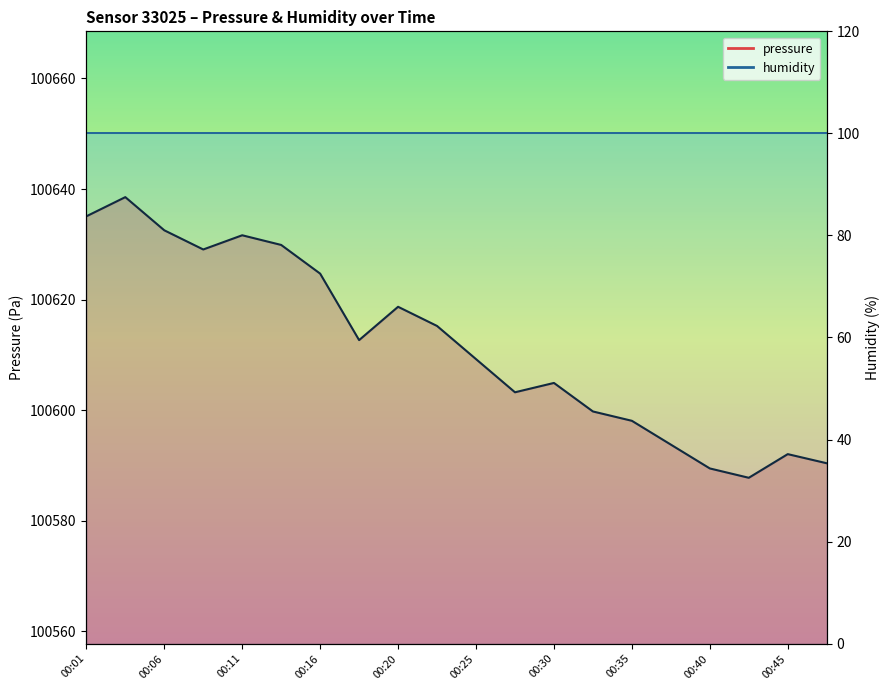

Between 00:20 and 00:37, which is larger?

00:20